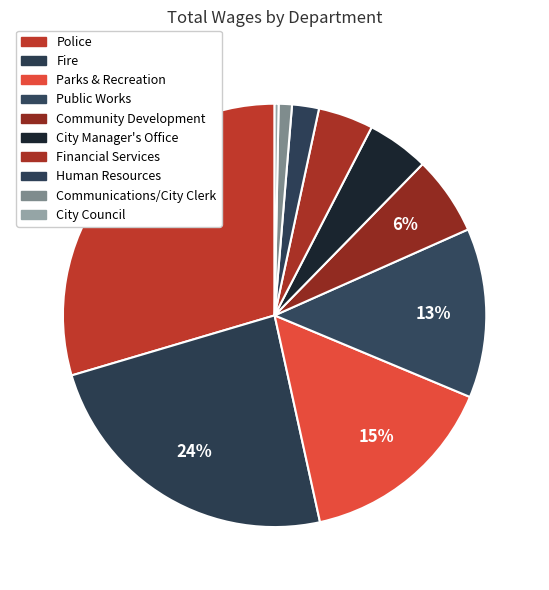

Count the number of slices in the pie.

10